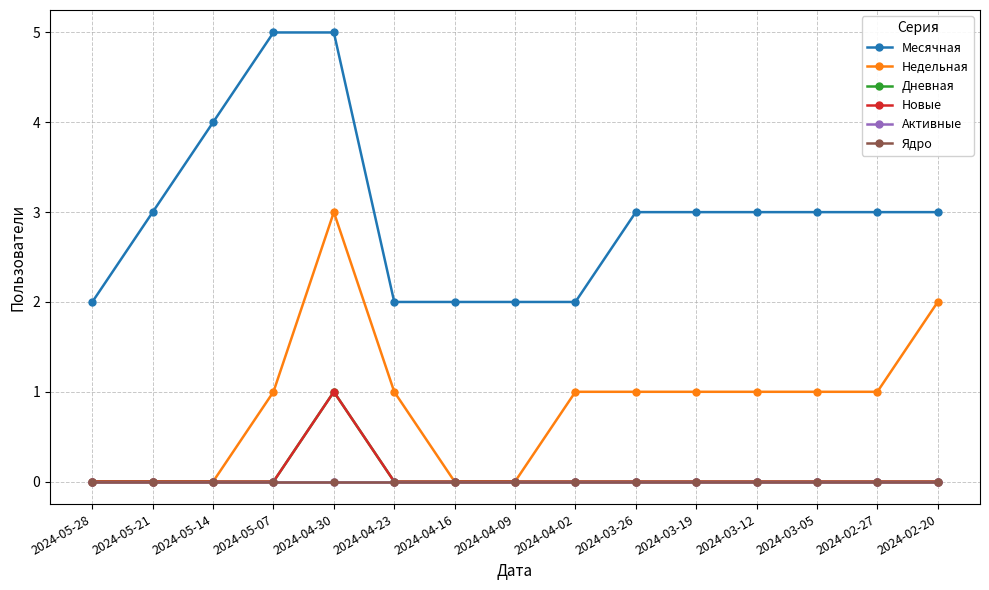

Is this an area chart (filled region under the line)?

No